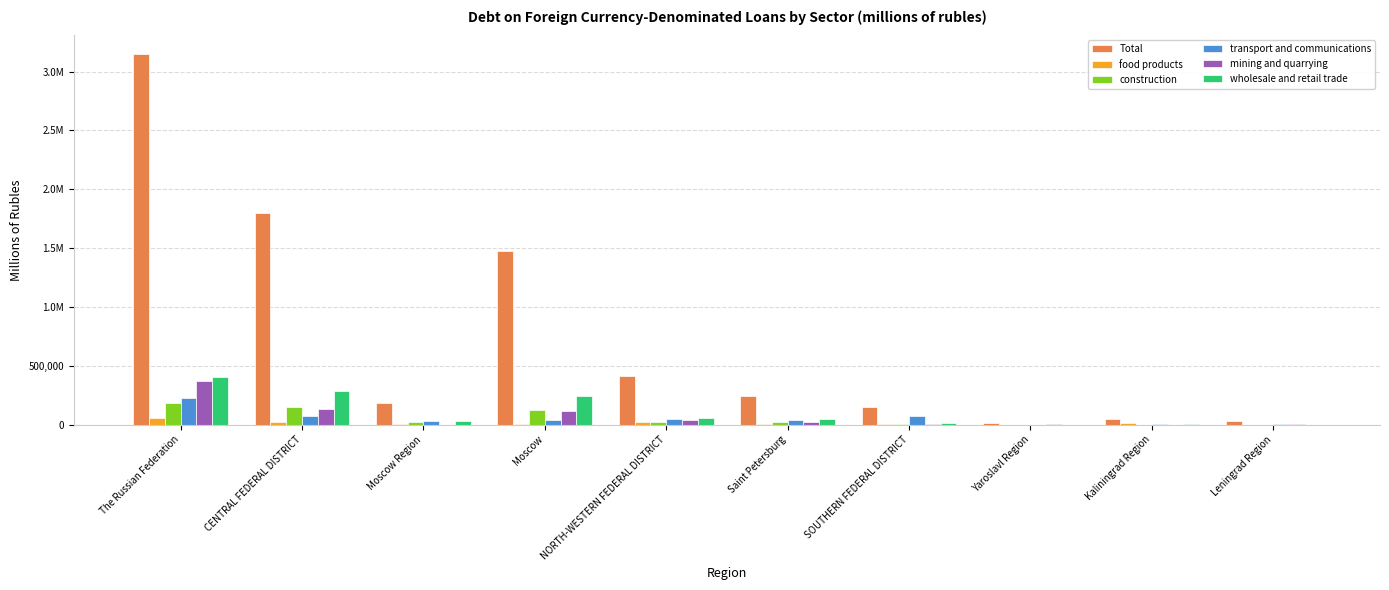

What is the value of the construction bar at the 1st from the left?

187765